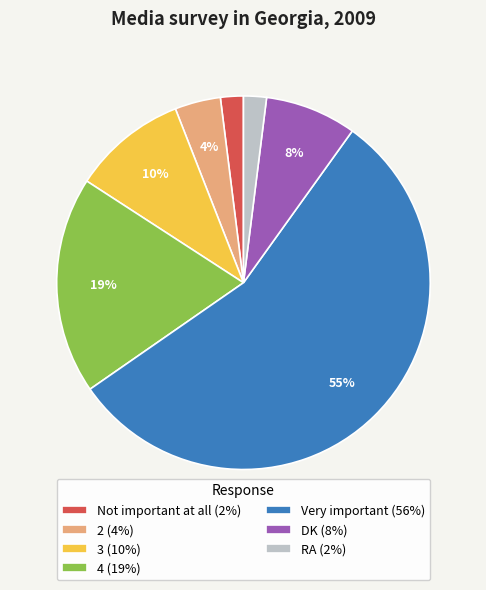

To the nearest percent, what is the difference between the largest and smallest slice percentages?

53%